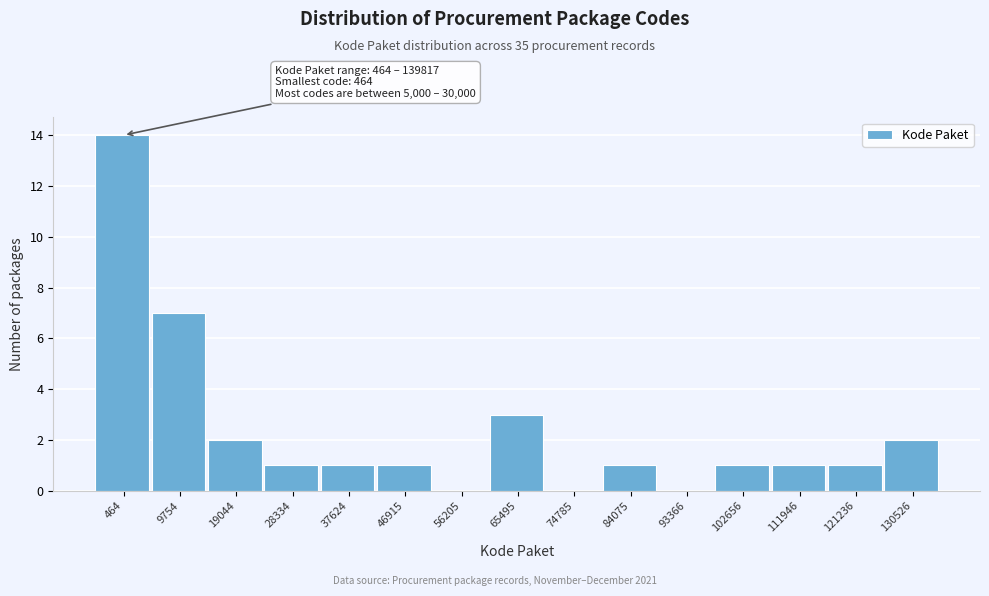

Reading right to left, list all the values displayed in this chart.

130526=2	121236=1	111946=1	102656=1	93366=0	84075=1	74785=0	65495=3	56205=0	46915=1	37624=1	28334=1	19044=2	9754=7	464=14